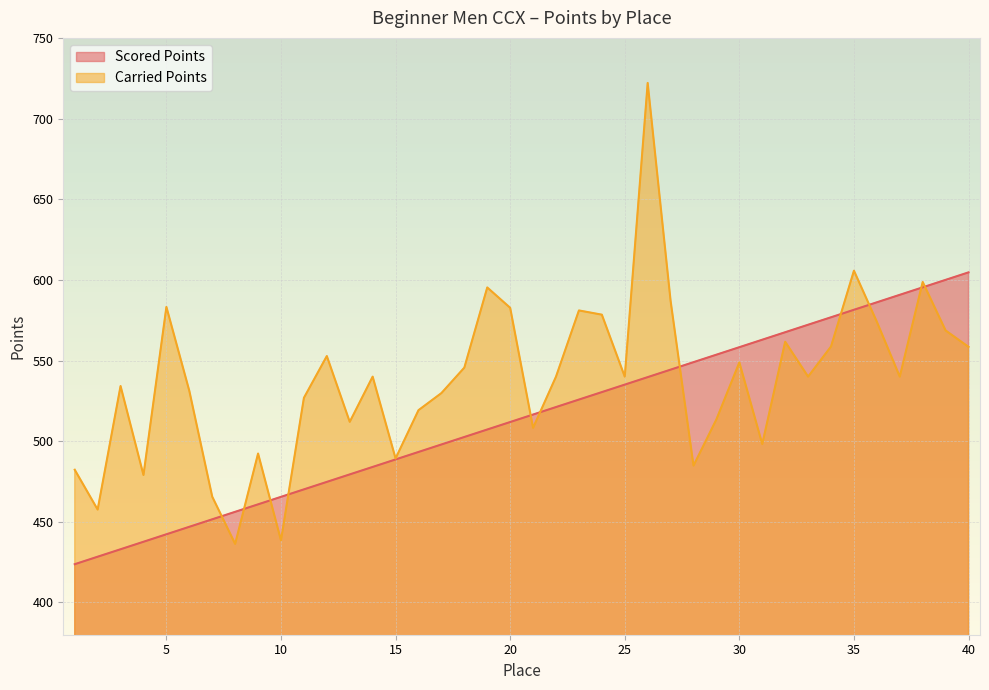

How many data points in Carried Points are above 540?

17